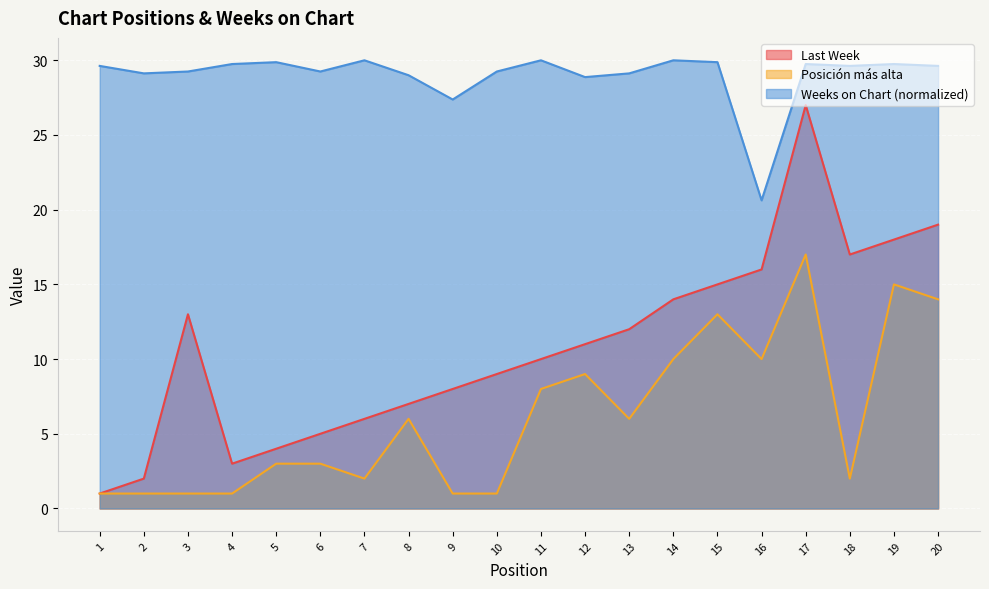

List the labels in order of Weeks on Chart value, smallest first.

16, 9, 12, 8, 2, 13, 3, 6, 10, 1, 18, 20, 4, 17, 19, 5, 15, 7, 11, 14